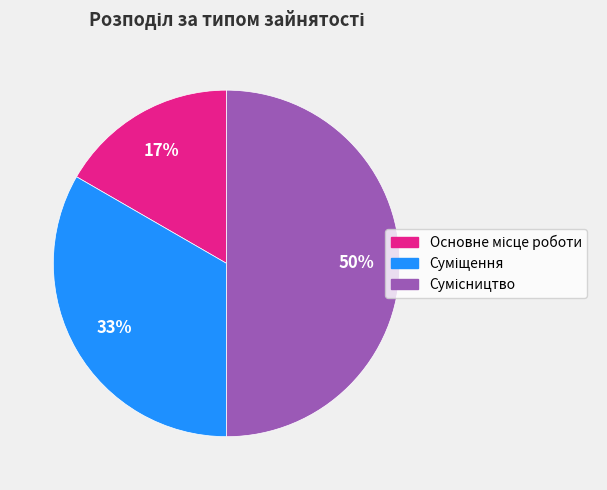

To the nearest percent, what is the average slice percentage?

33%